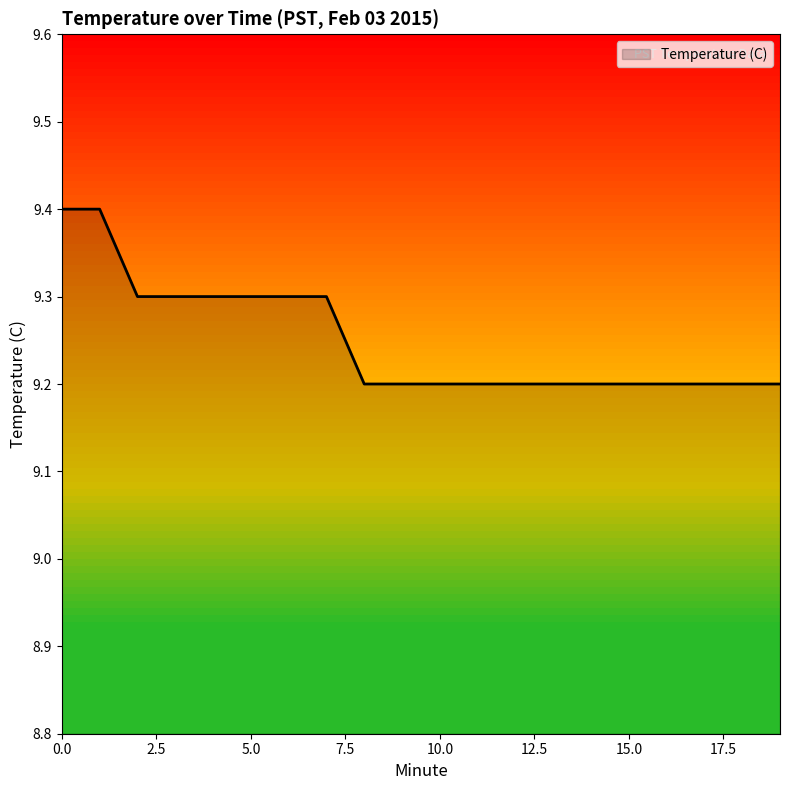

What is the greatest value displayed?

9.4